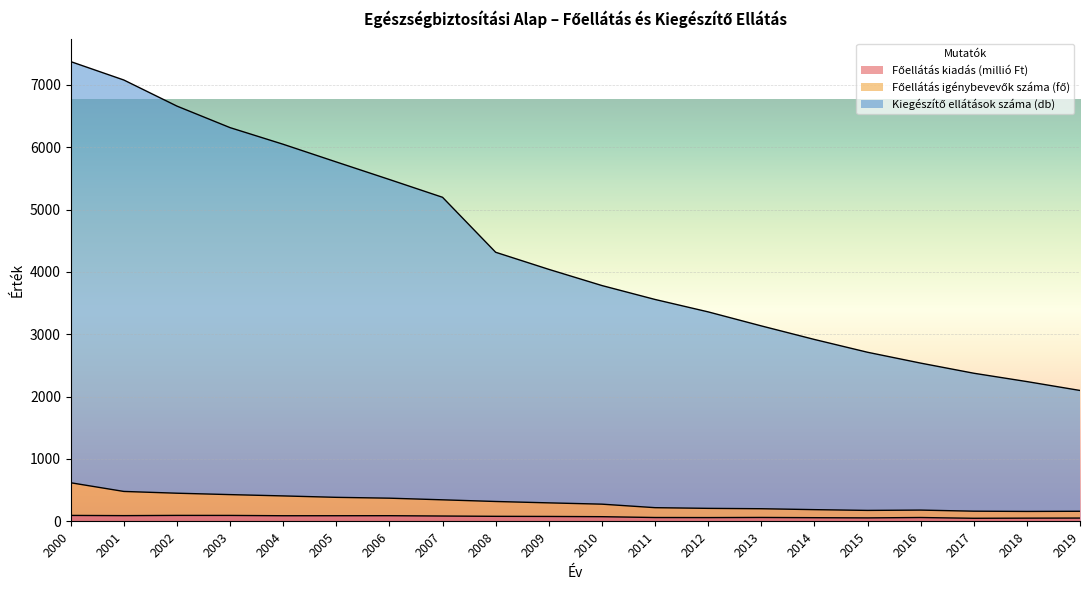

True or false: Főellátás igénybevevők száma (fő) and Főellátás kiadás (millió Ft) cross at least once.

False